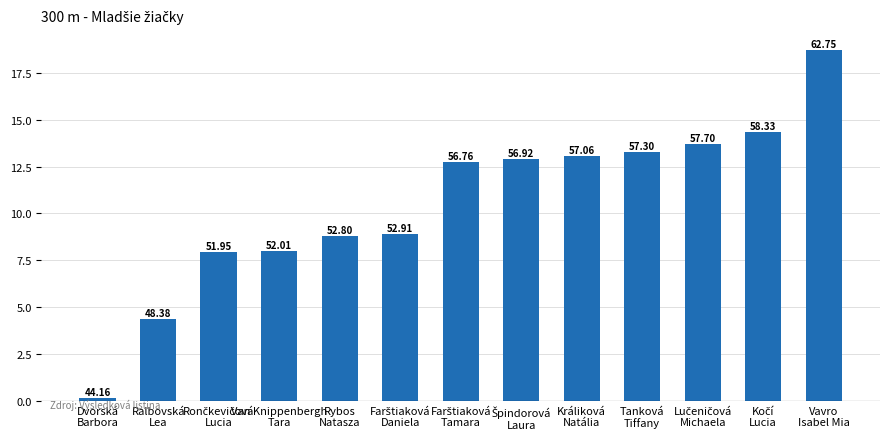

What is the sum of all values?

137.0